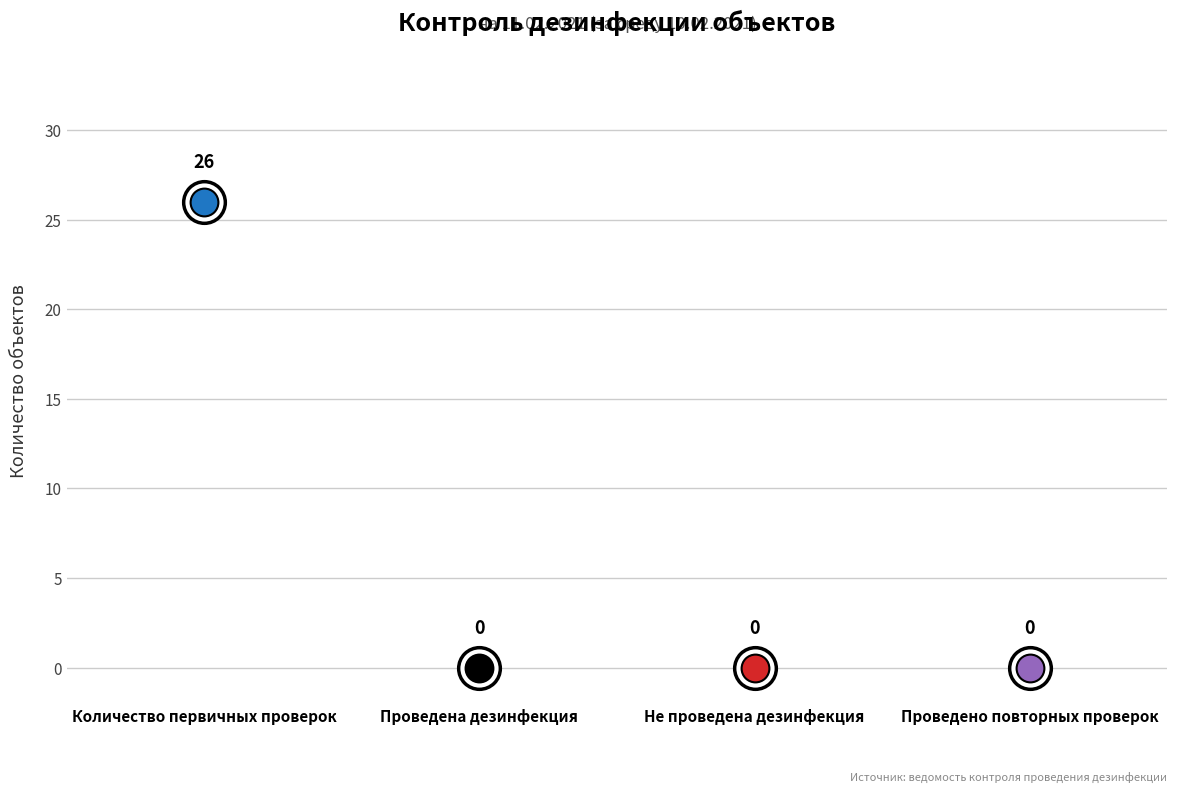

Between Количество первичных проверок and Не проведена дезинфекция, which is larger?

Количество первичных проверок